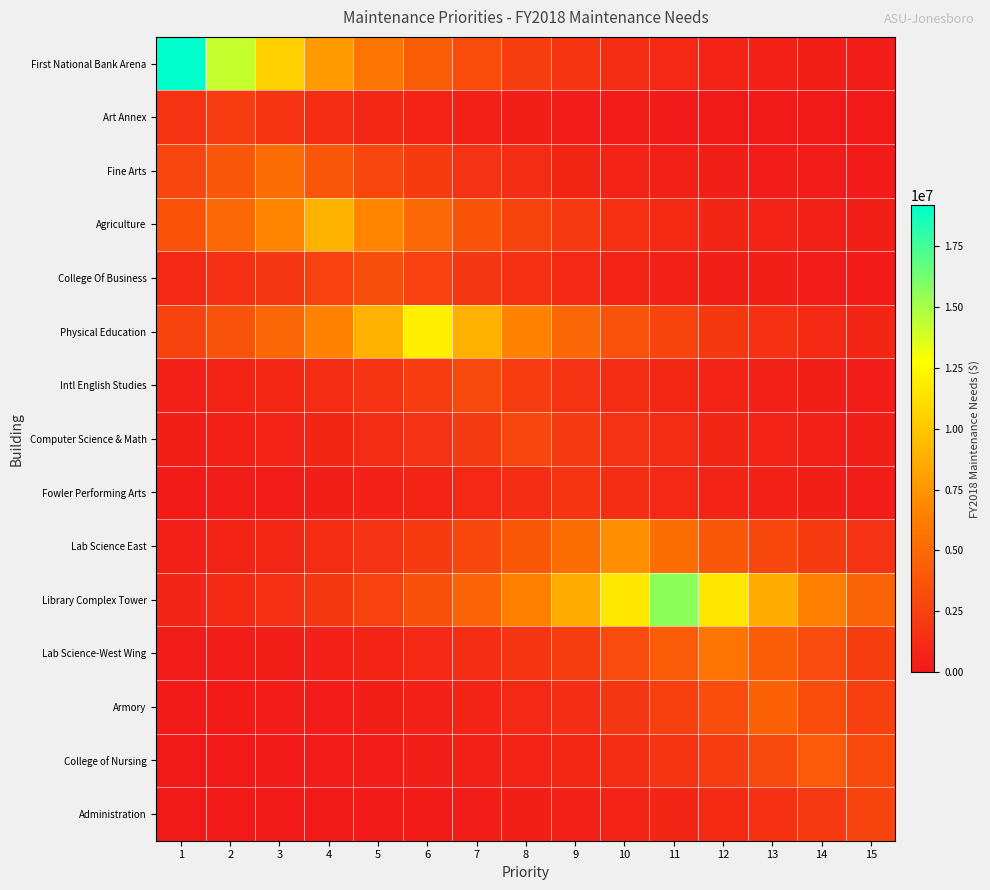

Which series changed the most between 9 and 12?

Lab Science-West Wing